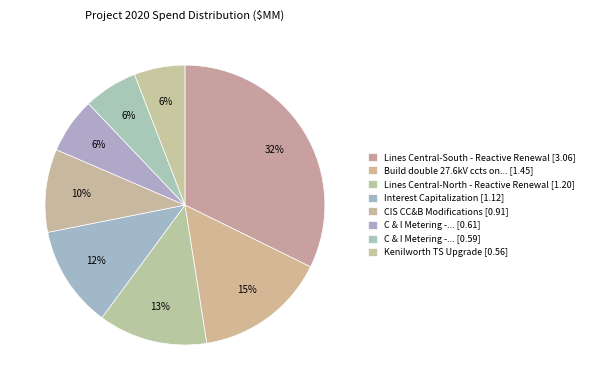

Is there any slice that represents more than half of the pie?

No